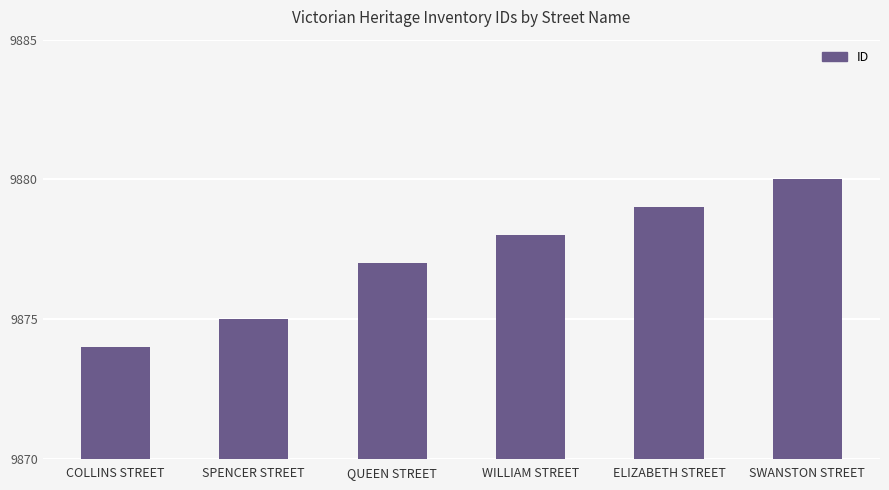

Is it true that the value at QUEEN STREET is 6563?

False